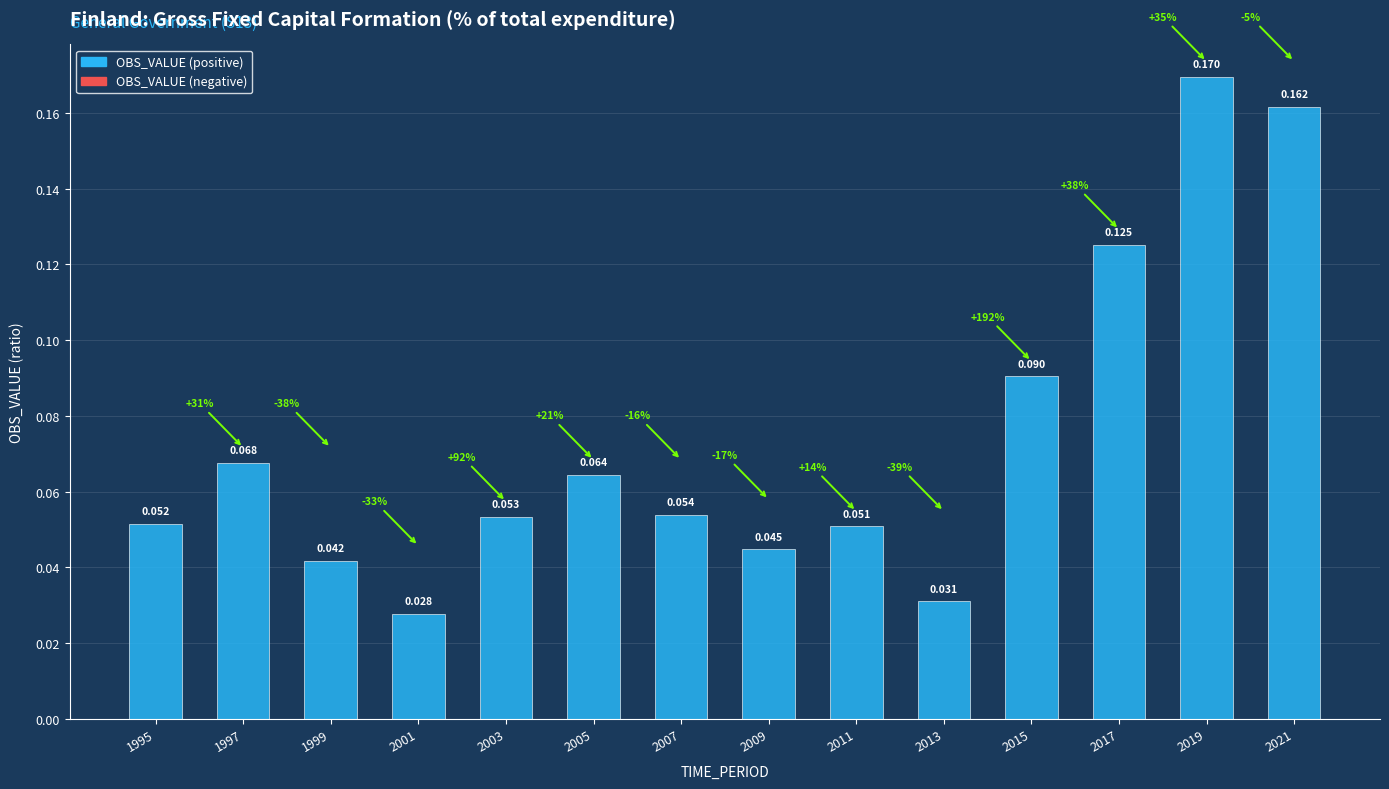

How many bars are there in total?

14